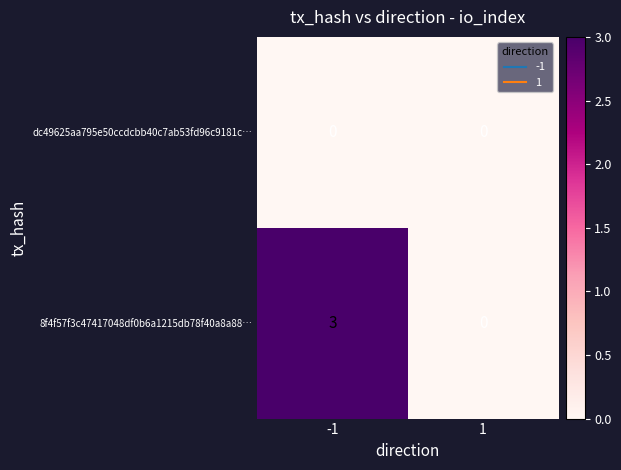

At how many categories does at least one series exceed 1?

1